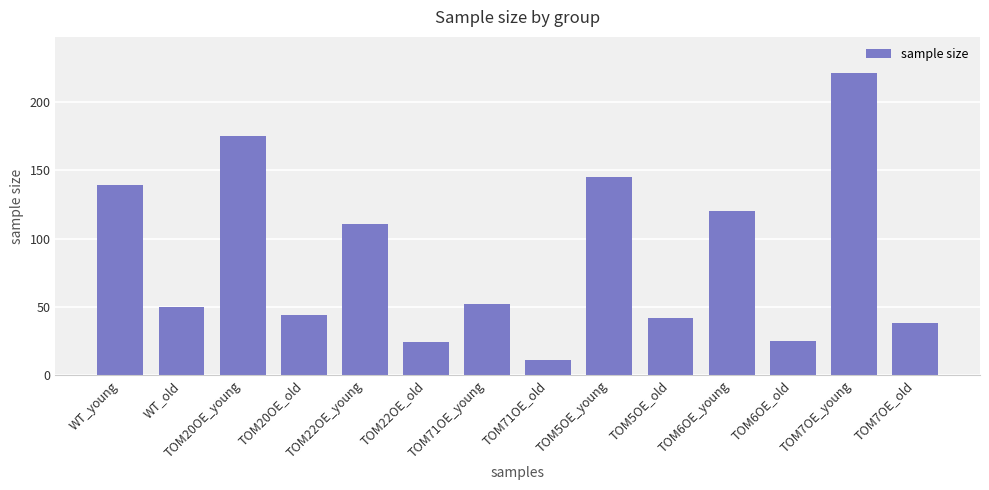

Reading left to right, extract all data points from this chart.

WT_young=139	WT_old=50	TOM20OE_young=175	TOM20OE_old=44	TOM22OE_young=111	TOM22OE_old=24	TOM71OE_young=52	TOM71OE_old=11	TOM5OE_young=145	TOM5OE_old=42	TOM6OE_young=120	TOM6OE_old=25	TOM7OE_young=221	TOM7OE_old=38